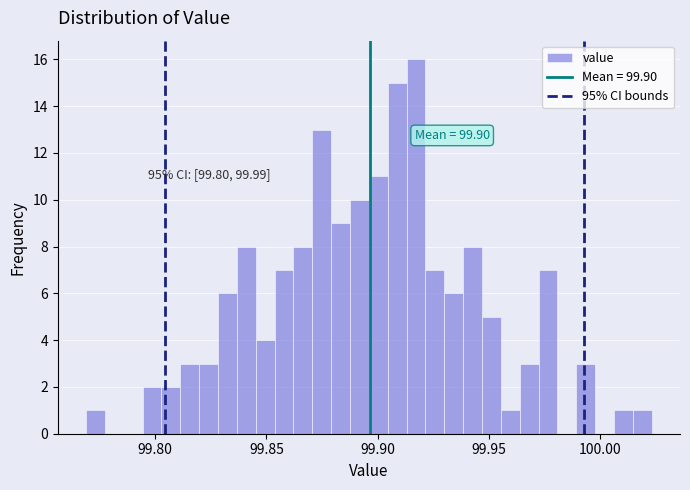

Around what value on the x-axis is the tallest bar? Give the approximate position of its centre, as read against the axis.

99.915